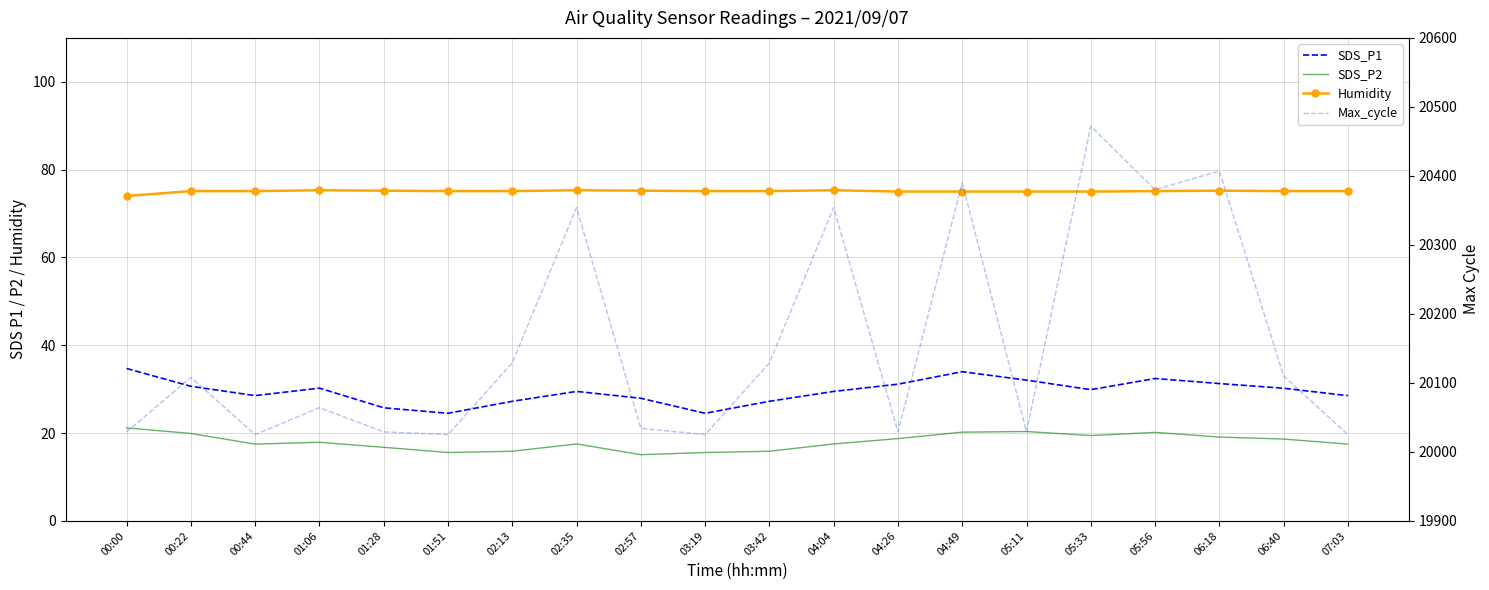

What value does the Humidity series have at 05:56?

75.1